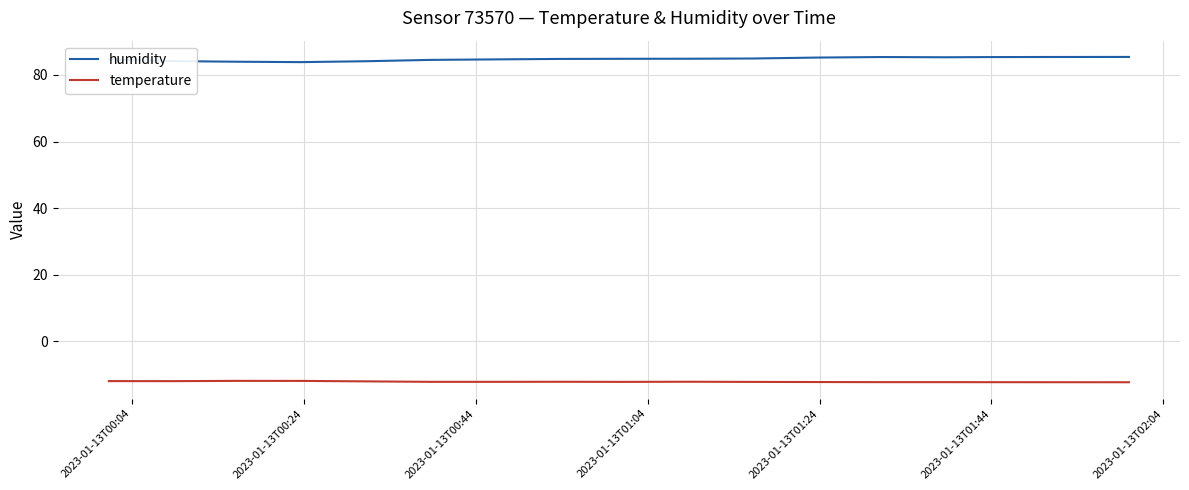

What are all the series names shown in the legend?

humidity, temperature